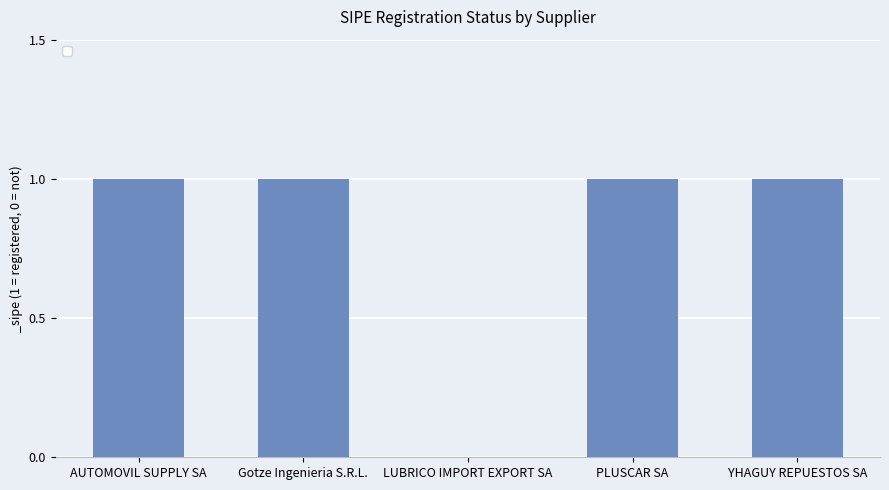

Are the bars horizontal?

No